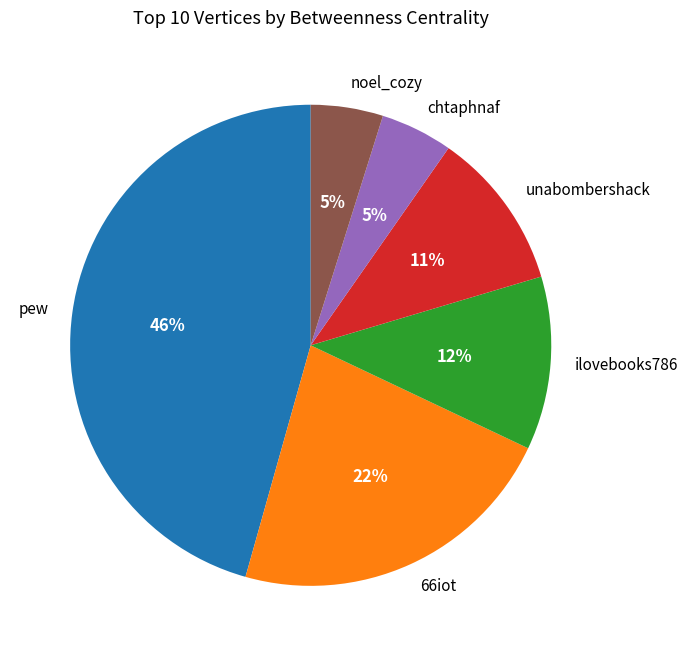

Which category has the biggest portion of the pie?

pew